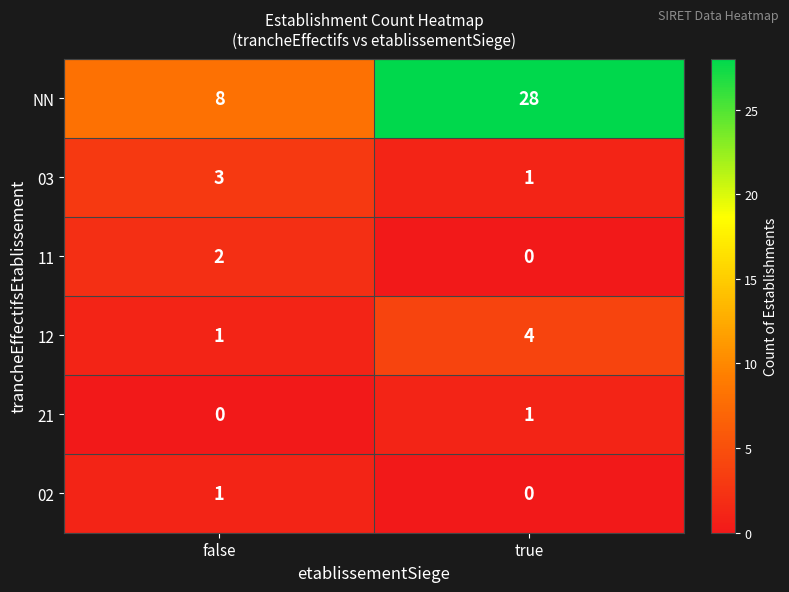

Between false and true, which series saw the biggest shift?

NN